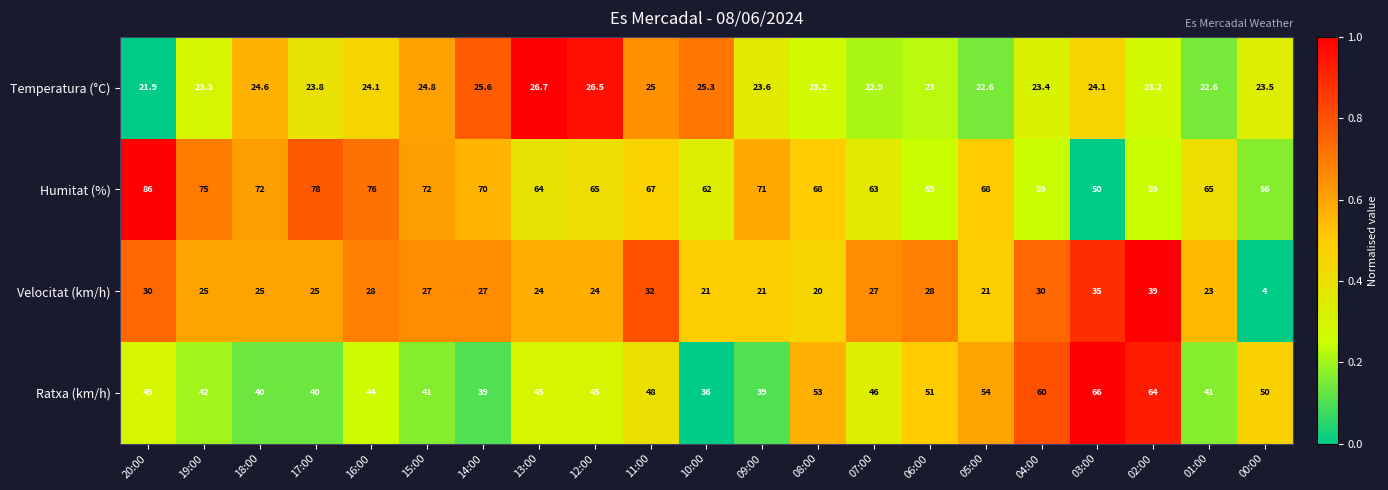

At which label does Humitat (%) reach its minimum?

03:00